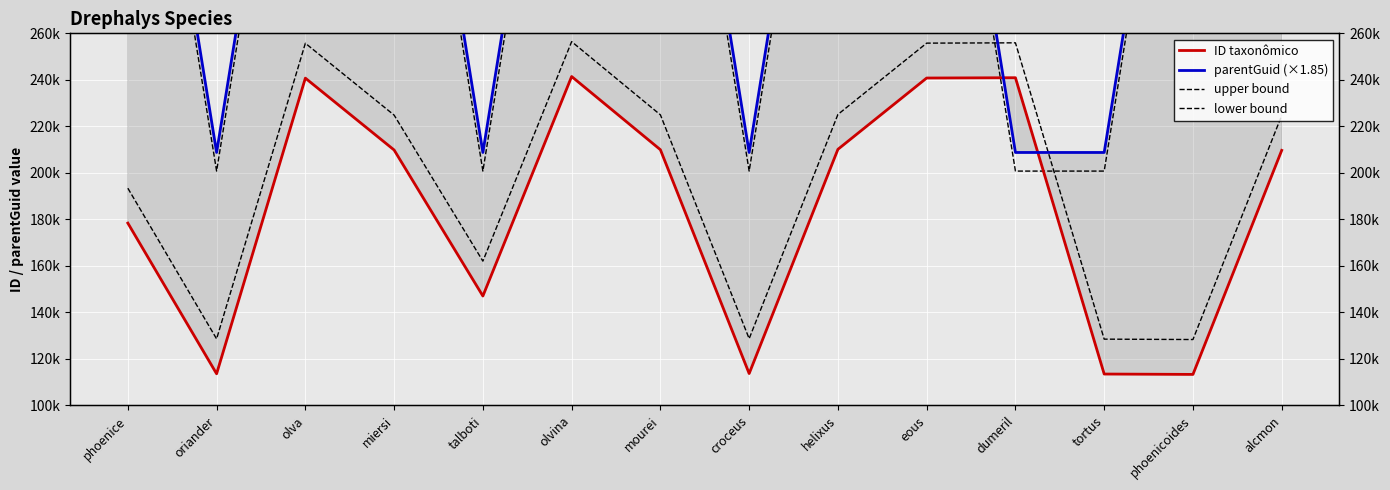

The value of ID taxonômico at olvina is 82729.0. True or false?

False